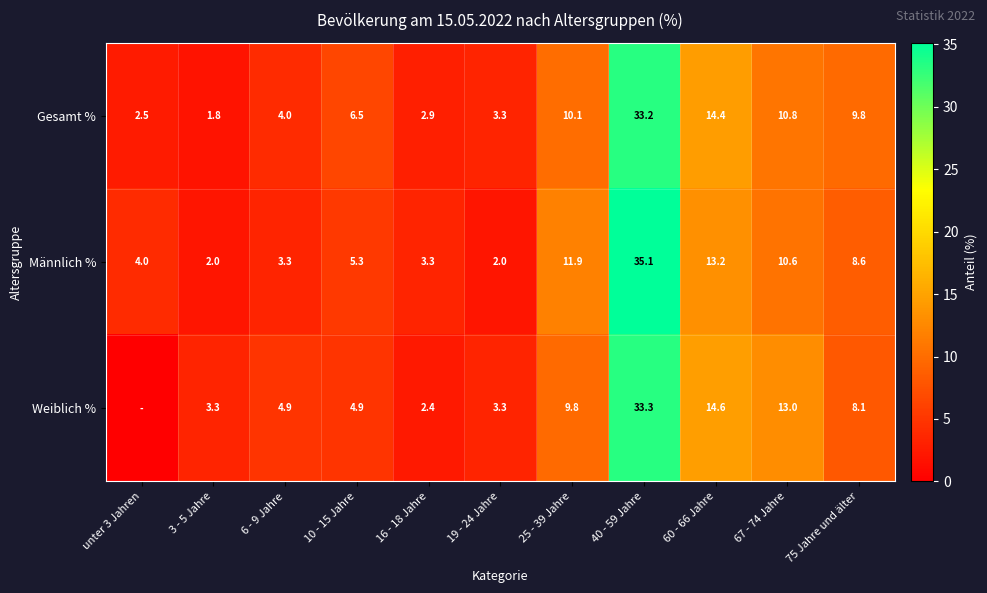

What is the spread (max minus min) of values at 75 Jahre und älter?

1.7